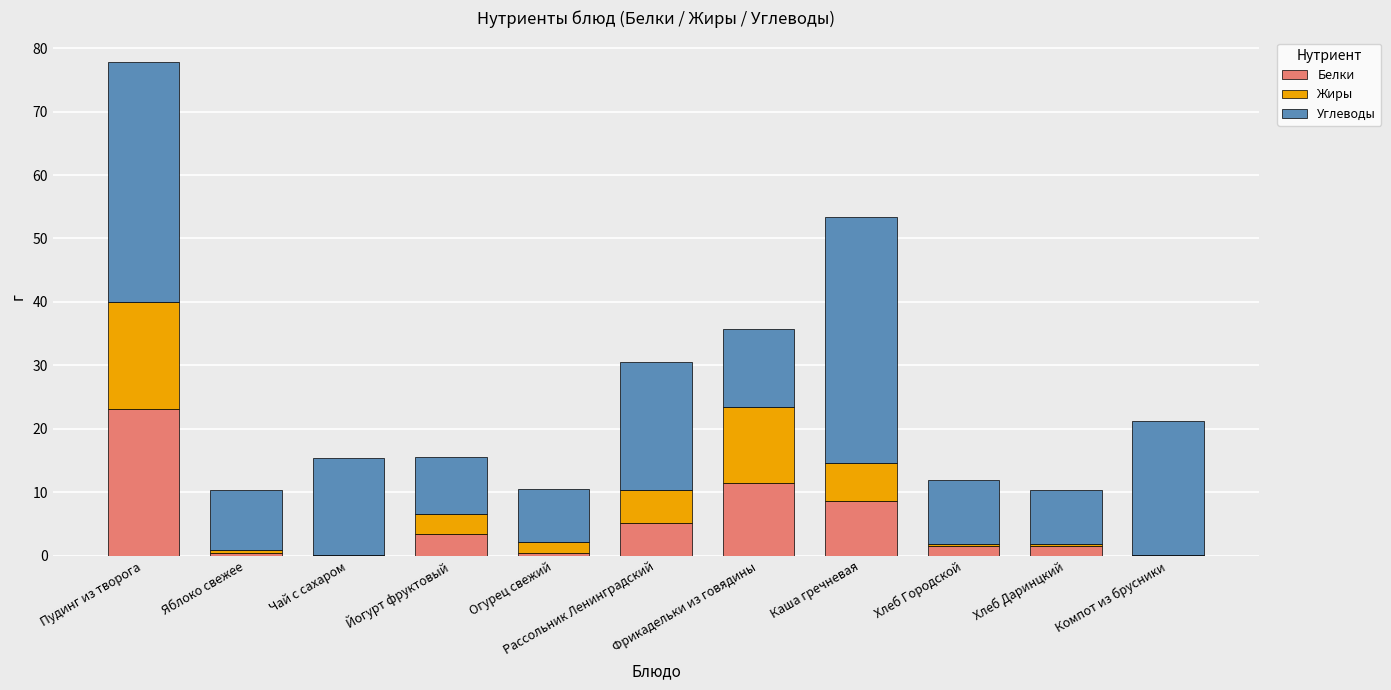

What is the sum of all Белки values?

56.1